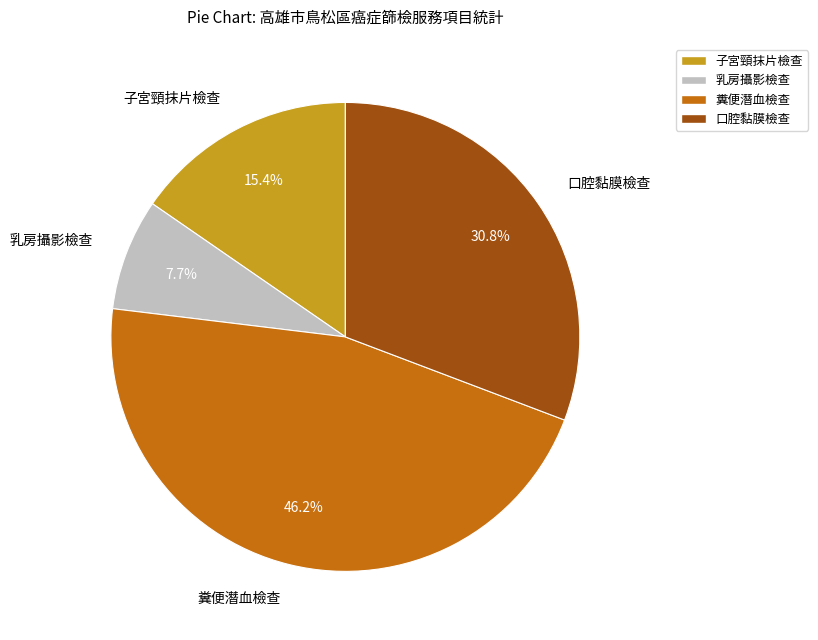

Is there a majority slice in this chart?

No